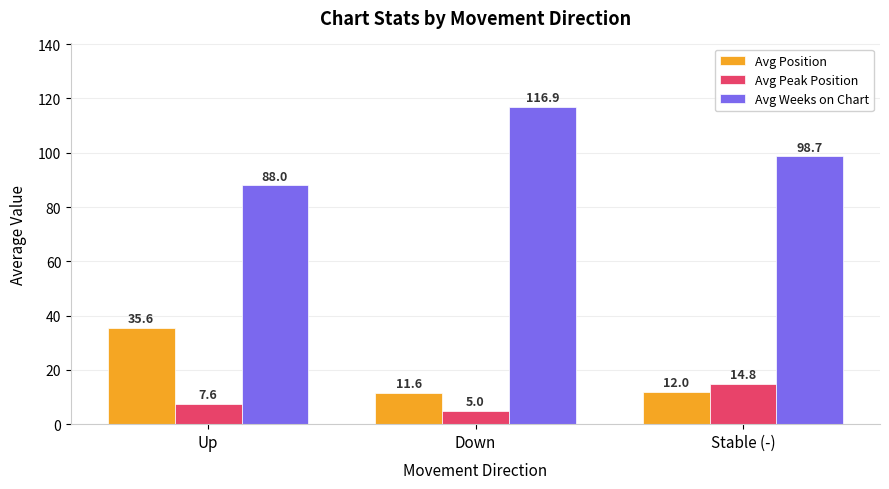

What is the total value across all series at Up?

131.2